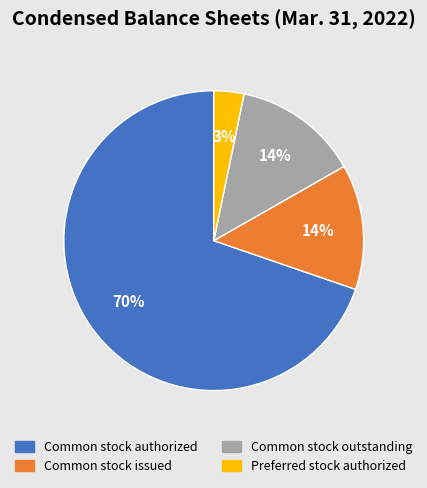

Does any single category account for the majority?

Yes